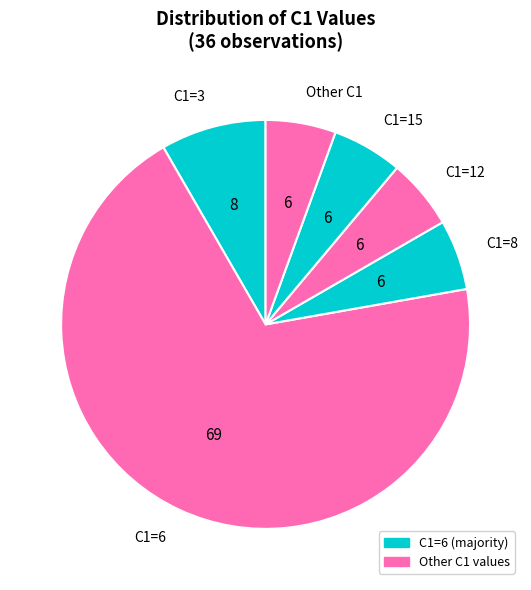

Combined, do C1=8 and Other C1 account for over 50%?

No